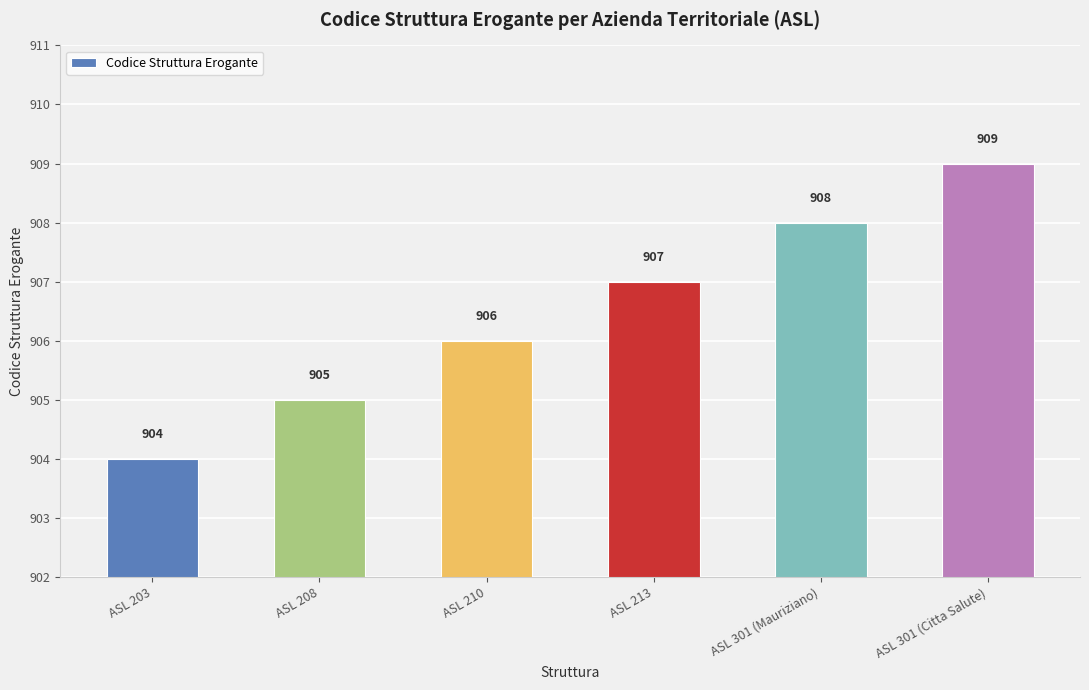

How many values are between 905 and 908?

4